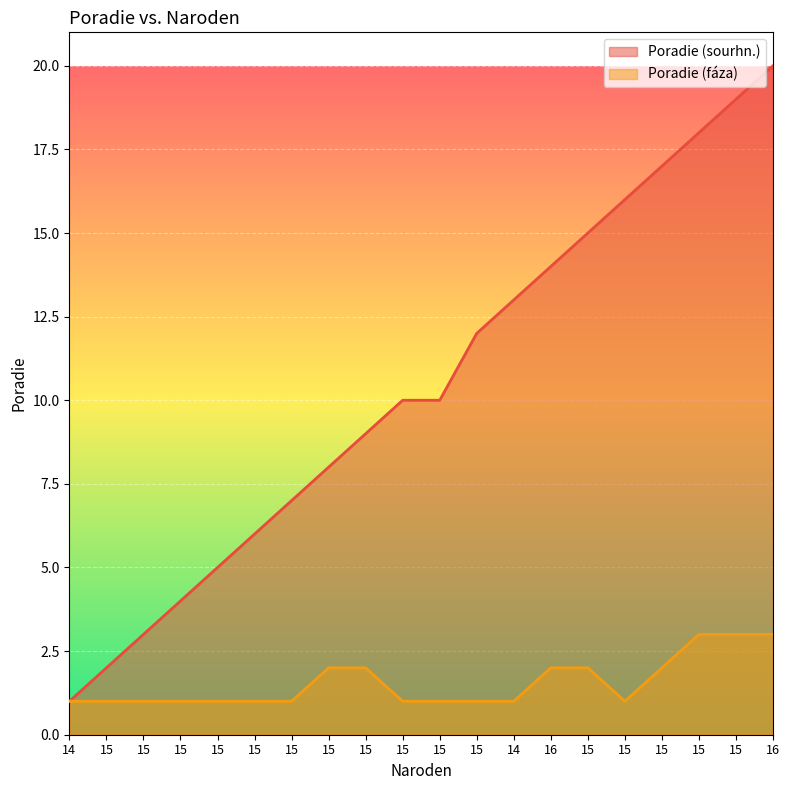

At how many categories does at least one series exceed 6?

14